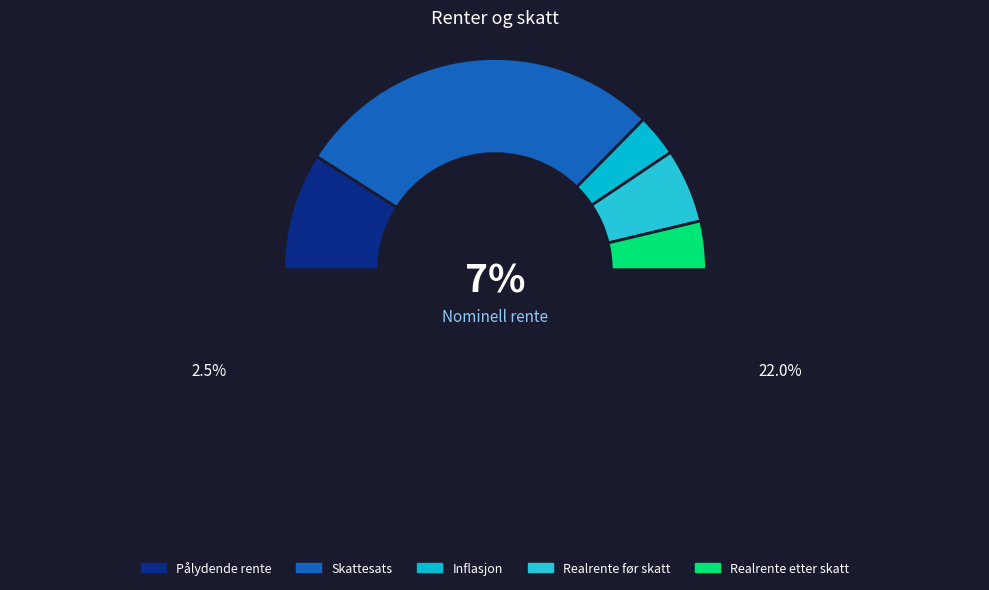

Does Skattesats account for over 50% of the chart?

Yes